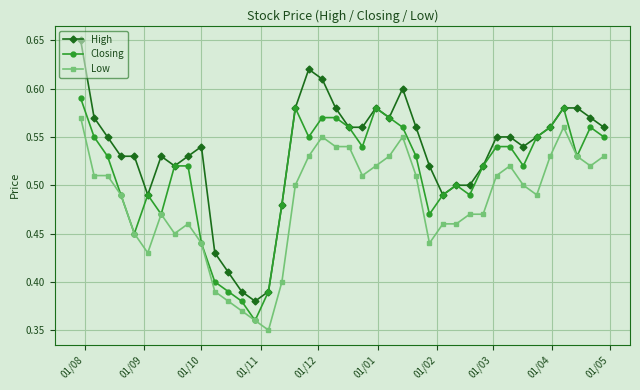

True or false: High has more than 2 interior local peaks.

True